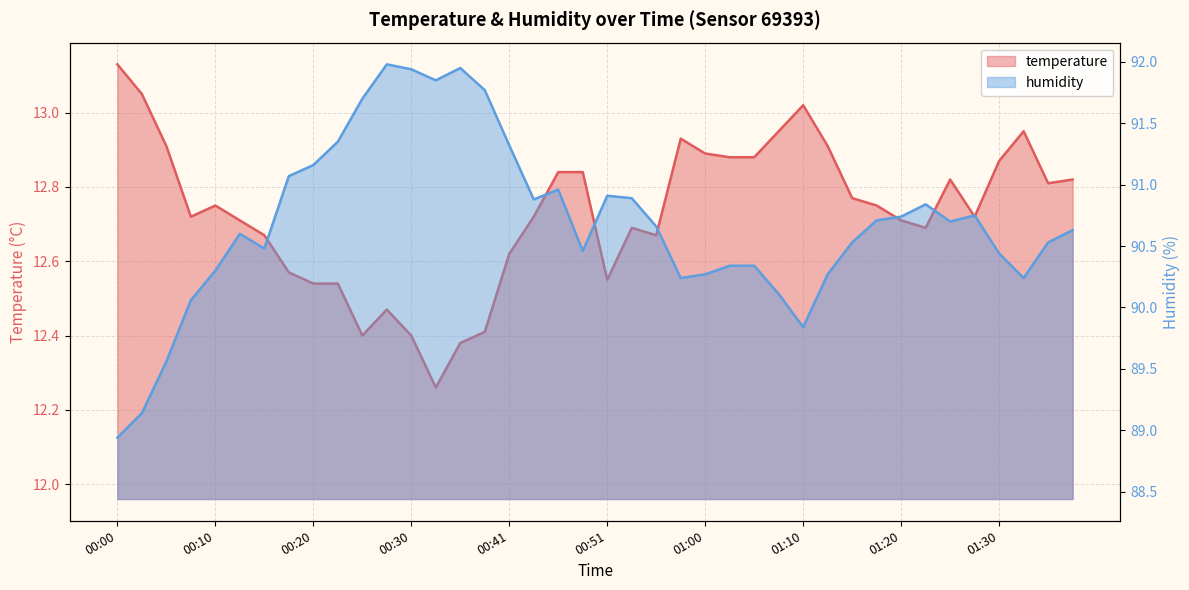

How many lines are shown in the chart?

2